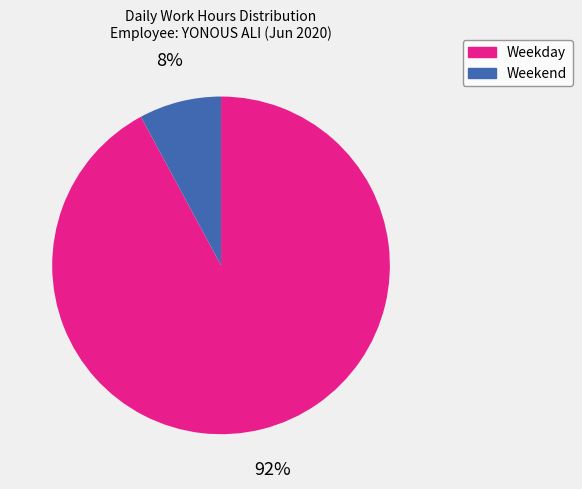

Does any single category account for the majority?

Yes